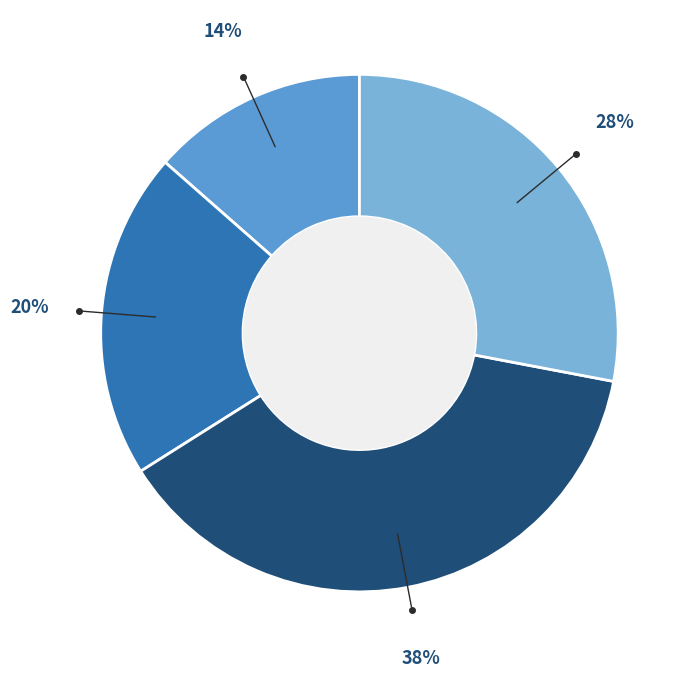

Which category has the biggest portion of the pie?

Grade 10